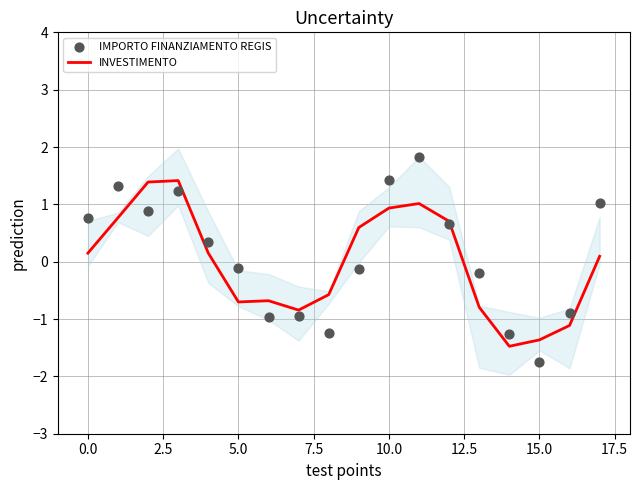

Which series reaches the minimum Y coordinate?

IMPORTO FINANZIAMENTO REGIS